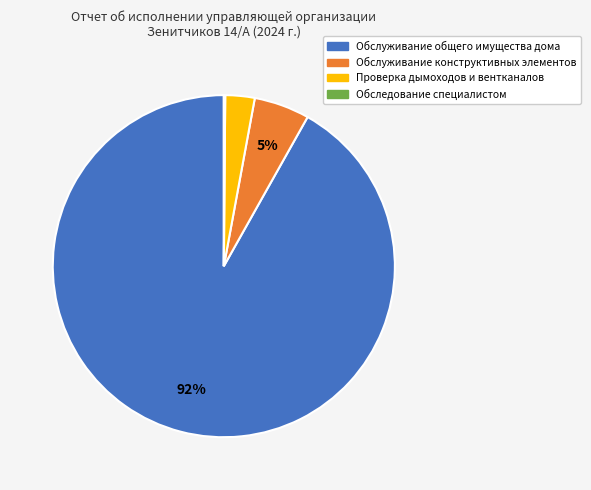

Which category has the biggest portion of the pie?

Обслуживание общего имущества дома